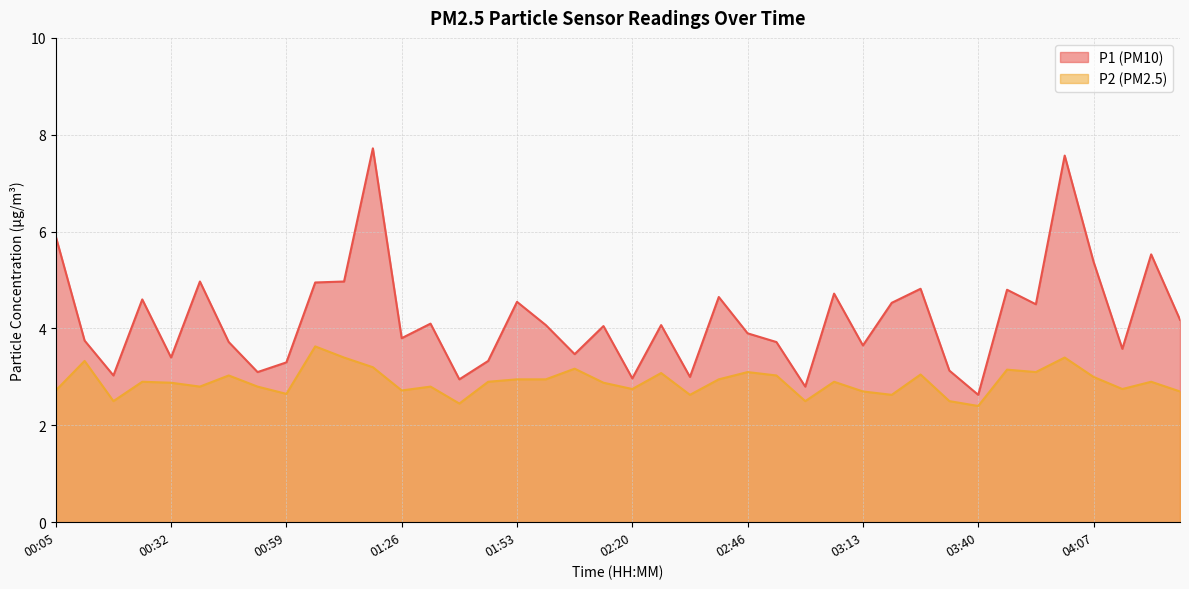

How many lines are shown in the chart?

2